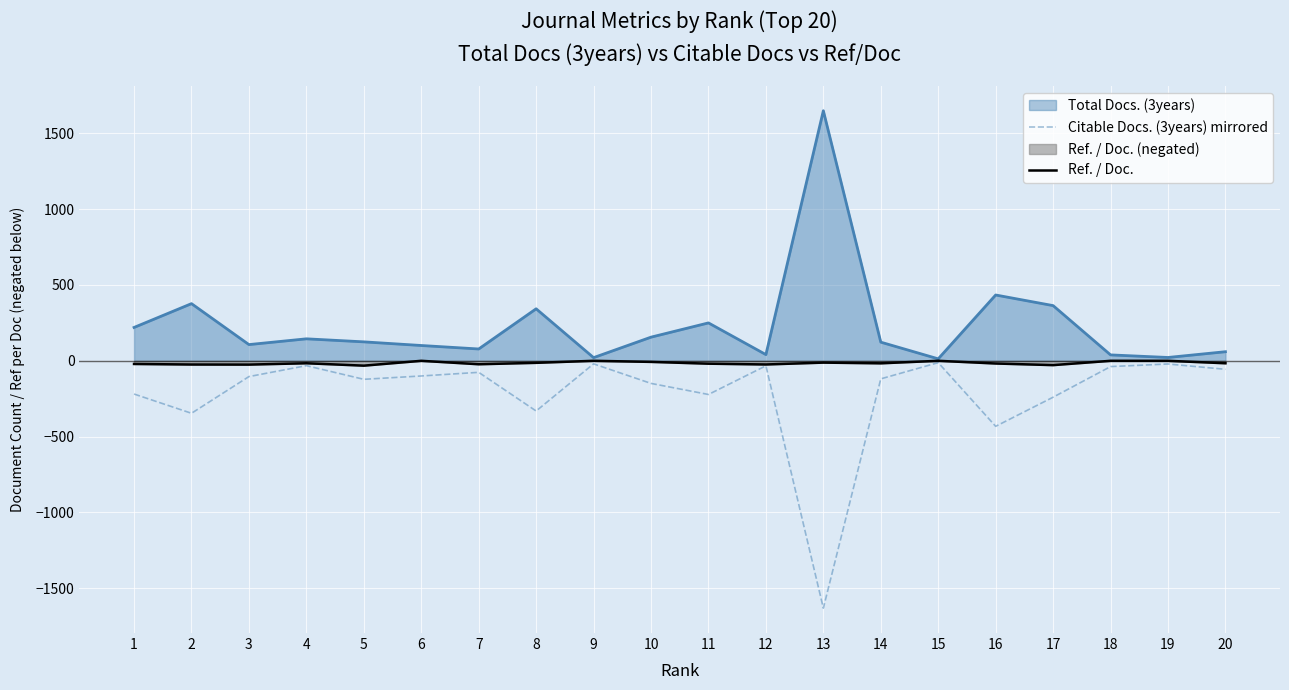

Between 15 and 8, which is larger?

15